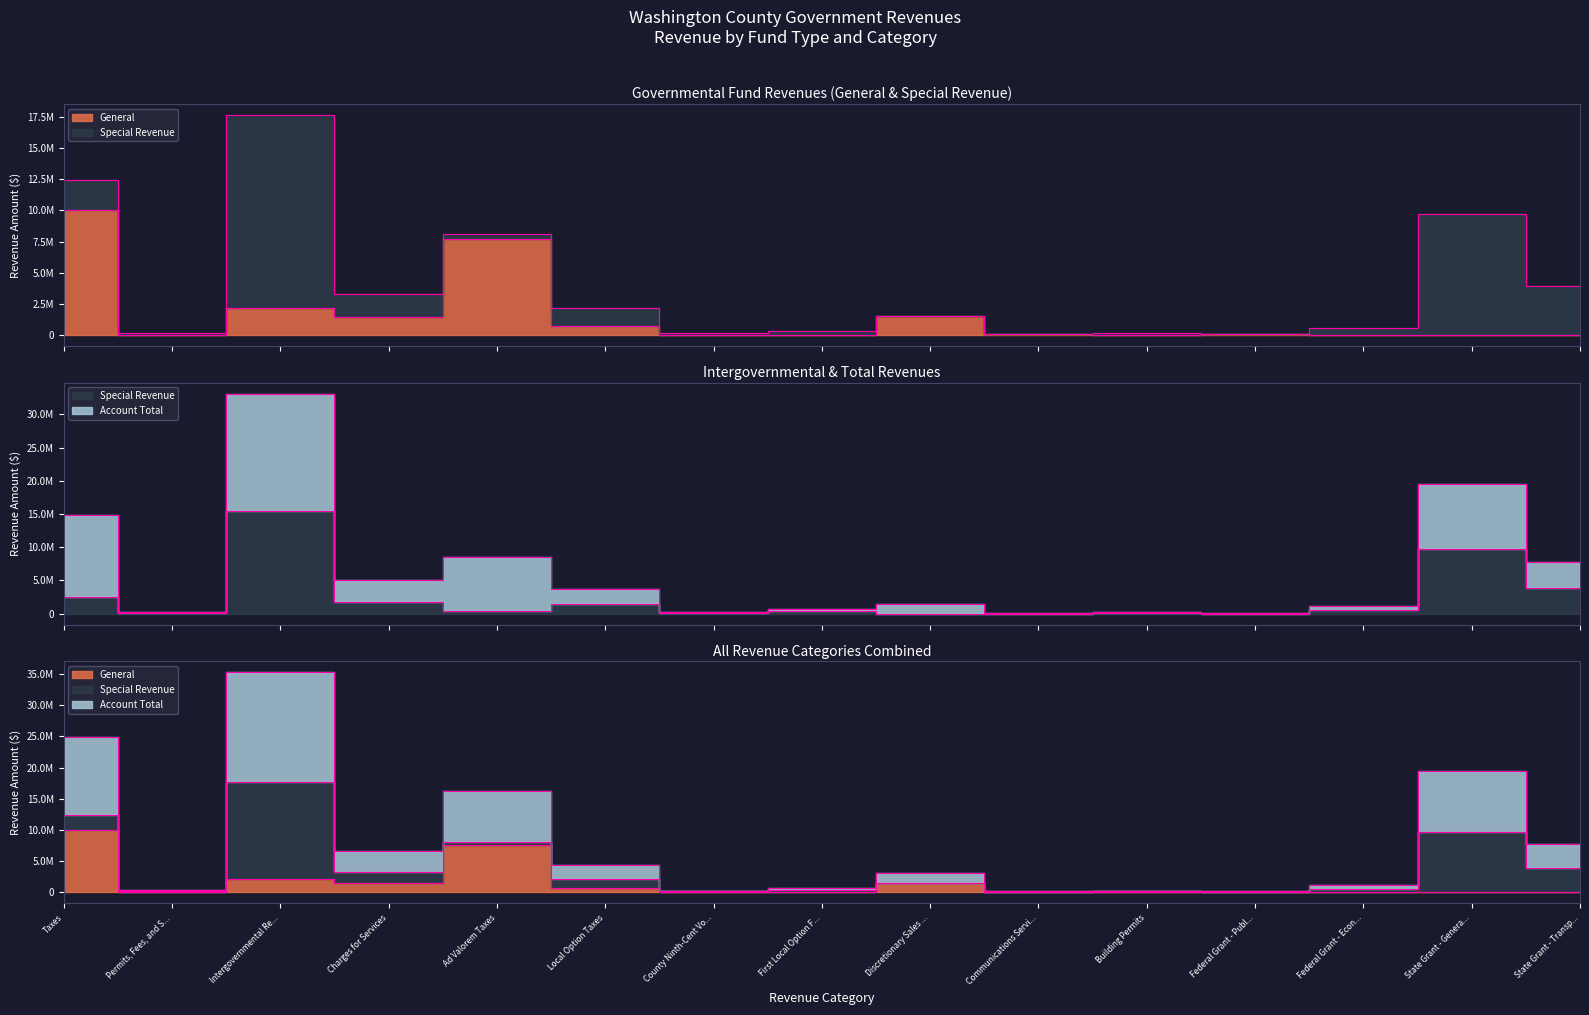

Rank the categories by Special Revenue value from lowest to highest.

Discretionary Sales ..., Communications Servi..., Federal Grant - Publ..., County Ninth-Cent Vo..., Building Permits, Permits, Fees, and S..., First Local Option F..., Ad Valorem Taxes, Federal Grant - Econ..., Local Option Taxes, Charges for Services, Taxes, State Grant - Transp..., State Grant - Genera..., Intergovernmental Re...